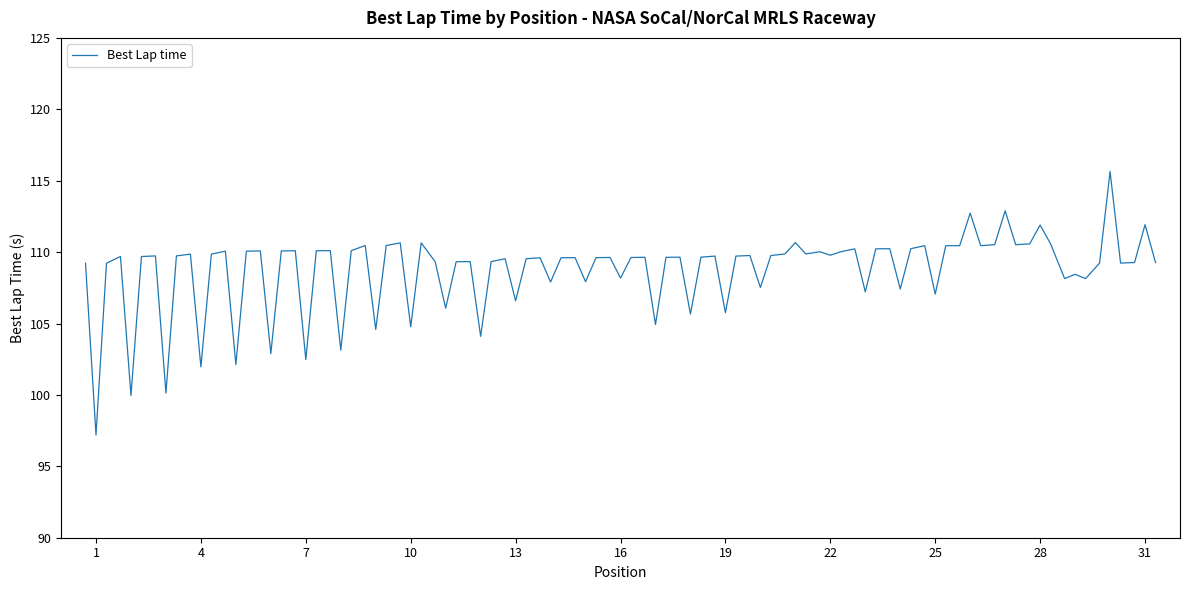

What is the smallest value displayed?

97.2